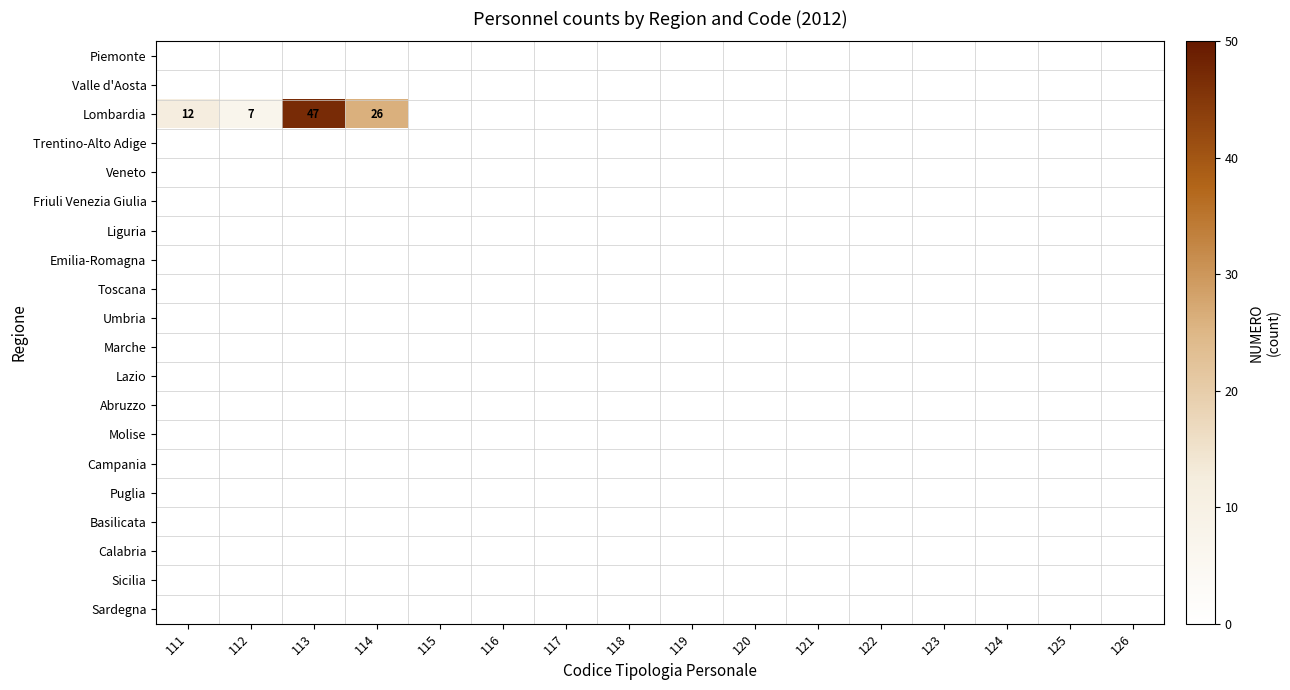

True or false: Toscana has a value of 0 at 123.

True